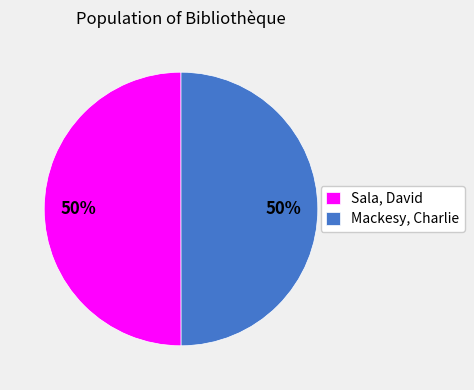

What is the ratio of the value at Mackesy, Charlie to the value at Sala, David?

1.0